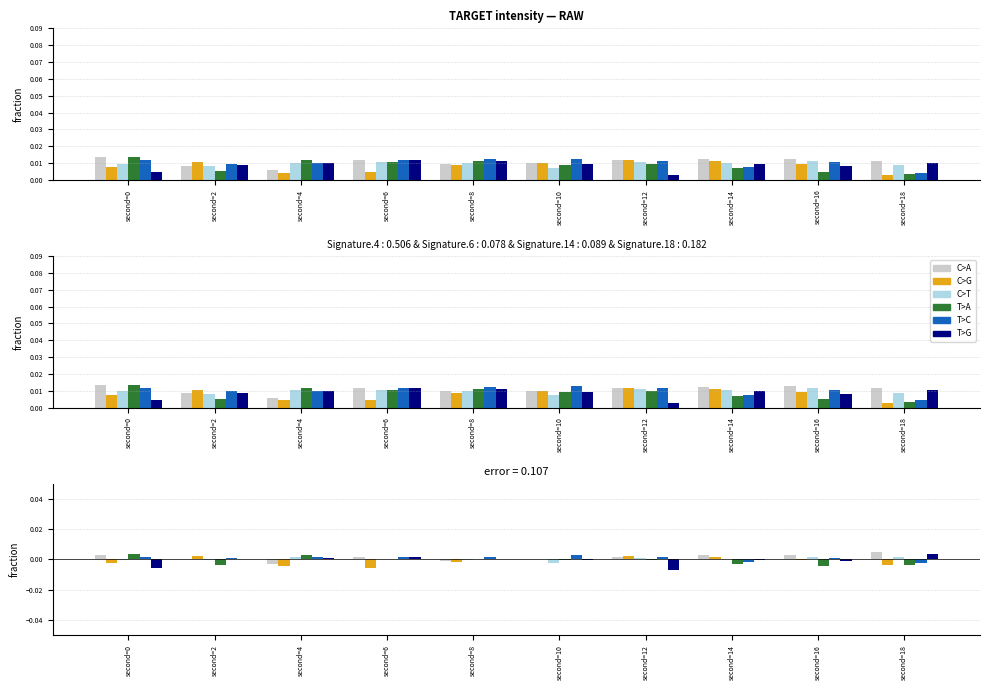

Which series has the largest total across all categories?

C>A